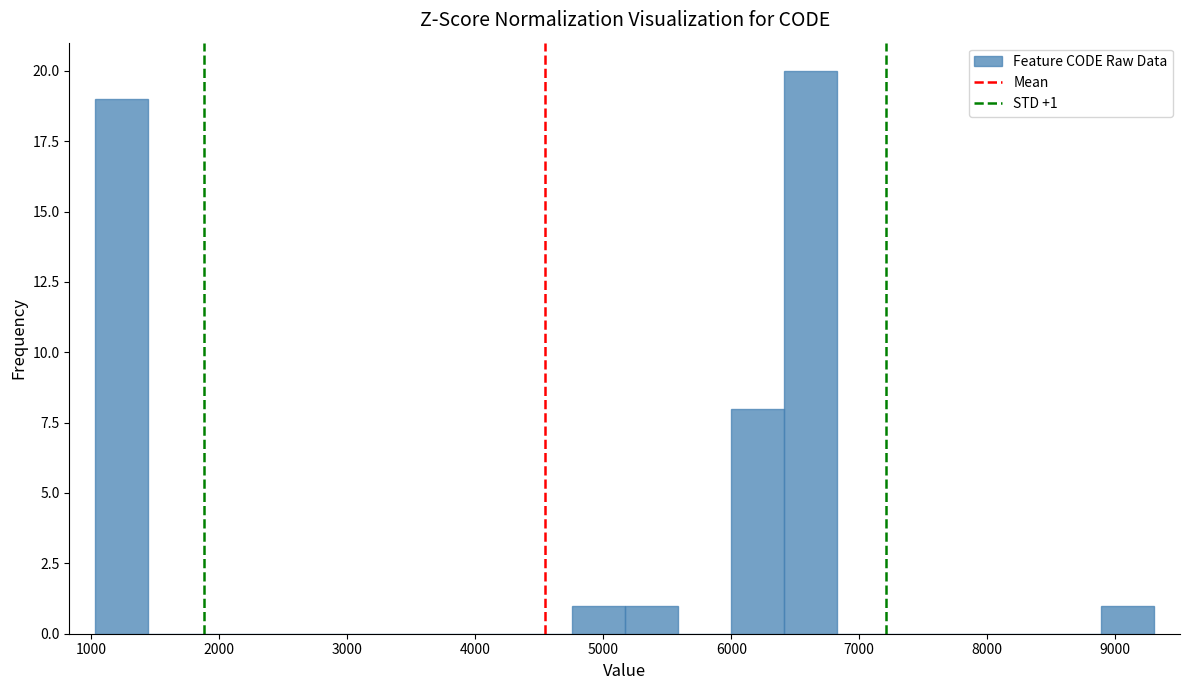

Over which range of the x-axis is the bar tallest?

6400 to 6800